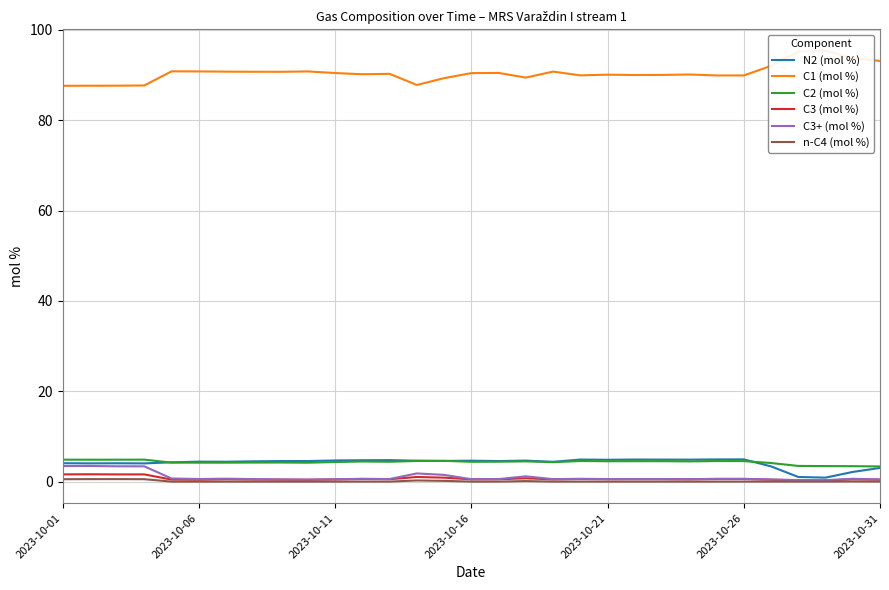

What position from the right is 26?

5